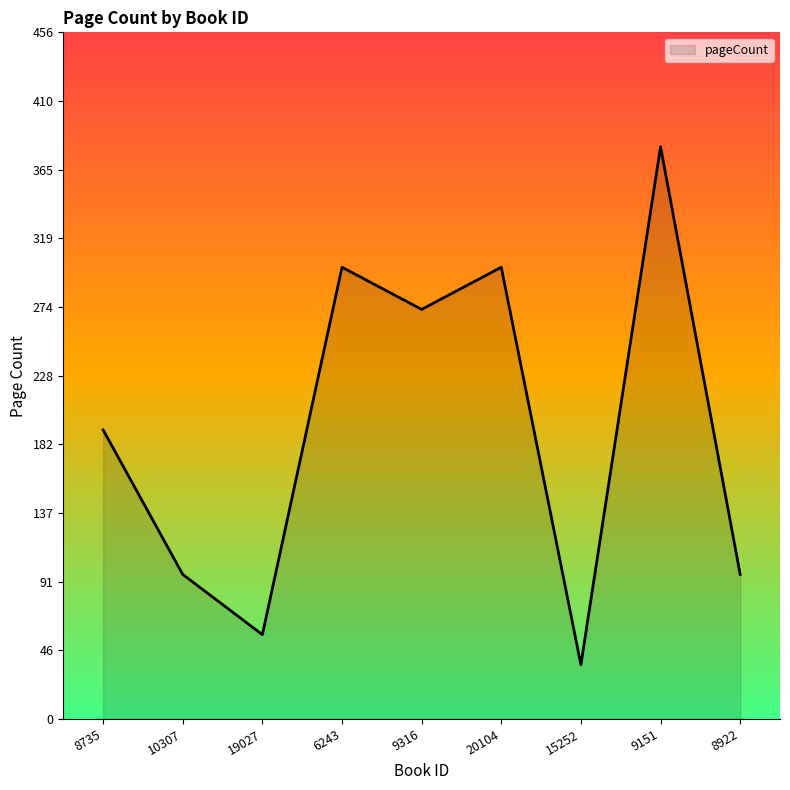

How many lines are shown in the chart?

1